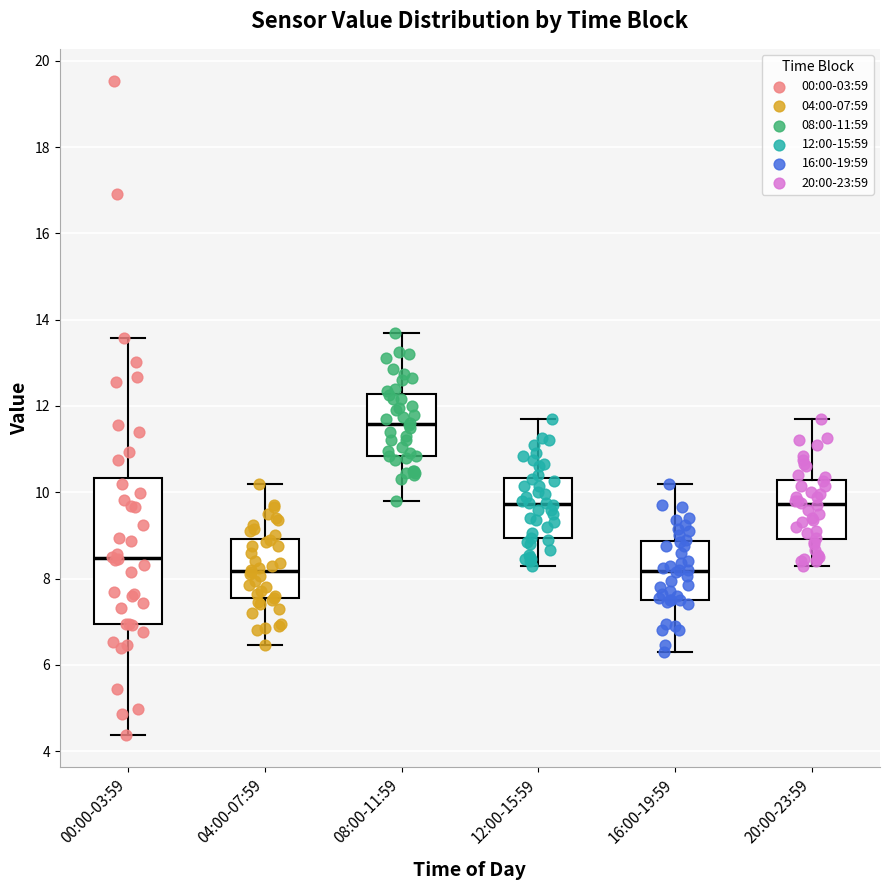

Reading left to right, read every box against the y-axis: the position of its median line, the range the box covers, and the ends of its whiskers. The values are not printed on the chart, so give them approximately, as read against the axis.

00:00-03:59: median 8.4, box 7.0 to 10.4, whiskers 4.4 to 13.6
04:00-07:59: median 8.2, box 7.6 to 9.0, whiskers 6.4 to 10.2
08:00-11:59: median 11.6, box 10.8 to 12.2, whiskers 9.8 to 13.8
12:00-15:59: median 9.8, box 9.0 to 10.4, whiskers 8.4 to 11.8
16:00-19:59: median 8.2, box 7.6 to 8.8, whiskers 6.4 to 10.2
20:00-23:59: median 9.8, box 9.0 to 10.2, whiskers 8.4 to 11.8